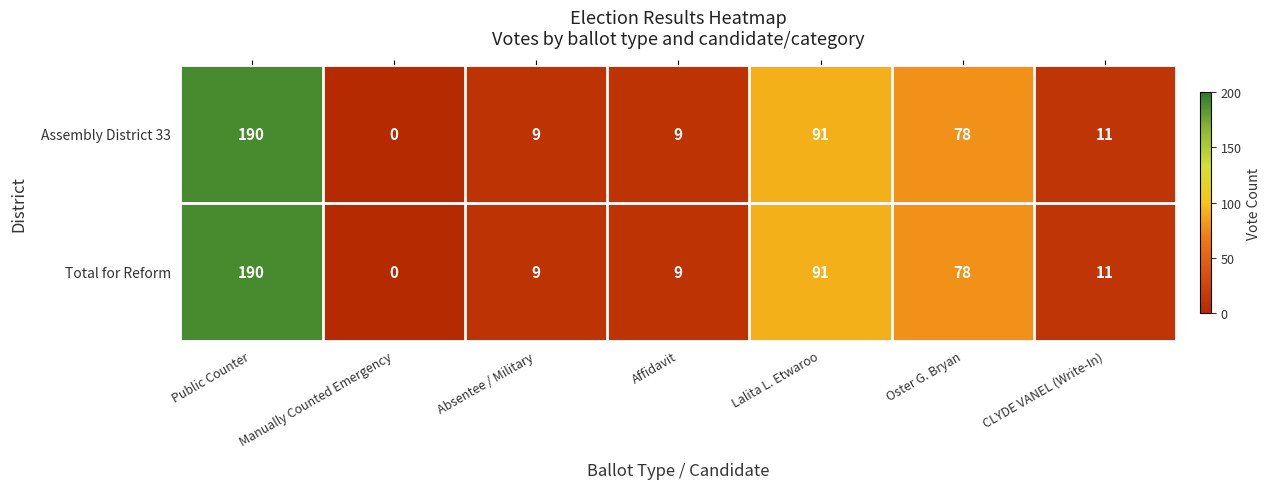

Count the number of data series in this chart.

2